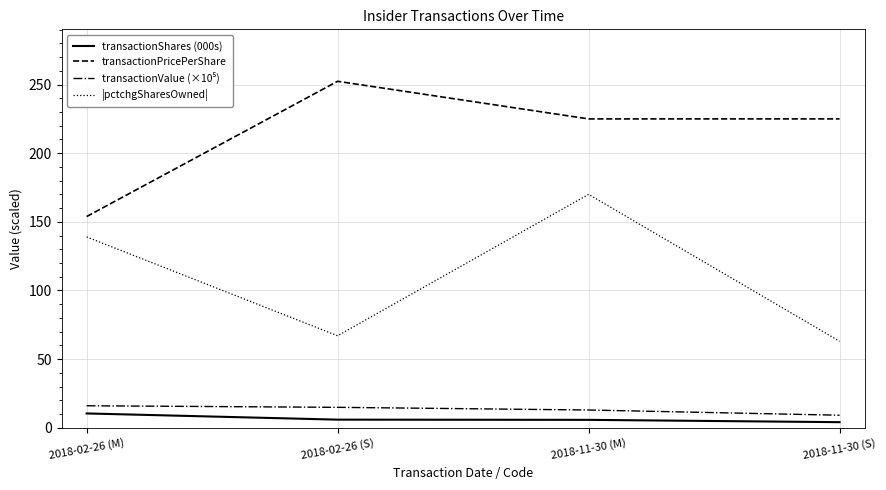

Between 2018-02-26 (M) and 2018-02-26 (S), which series saw the biggest shift?

transactionPricePerShare